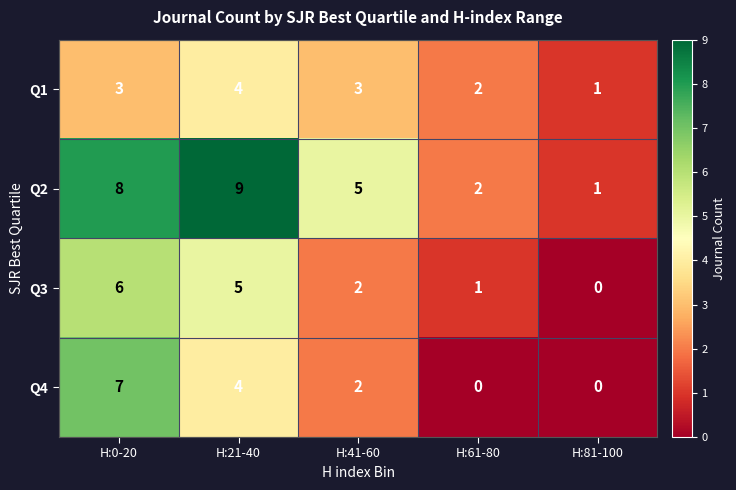

Which series has the widest spread of values?

Q2